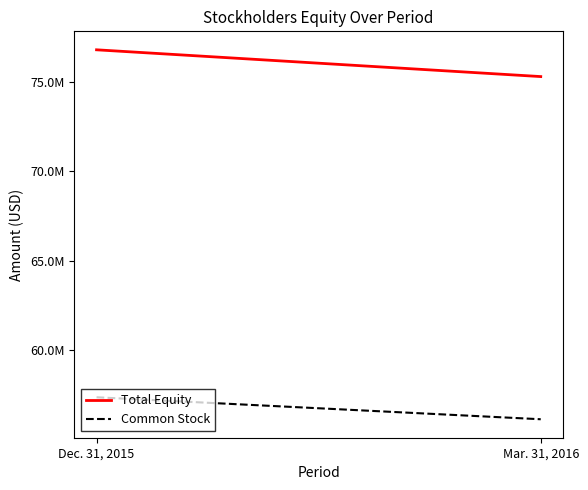

What value does the Total Equity series have at Dec. 31, 2015, to the nearest 10?

76819780